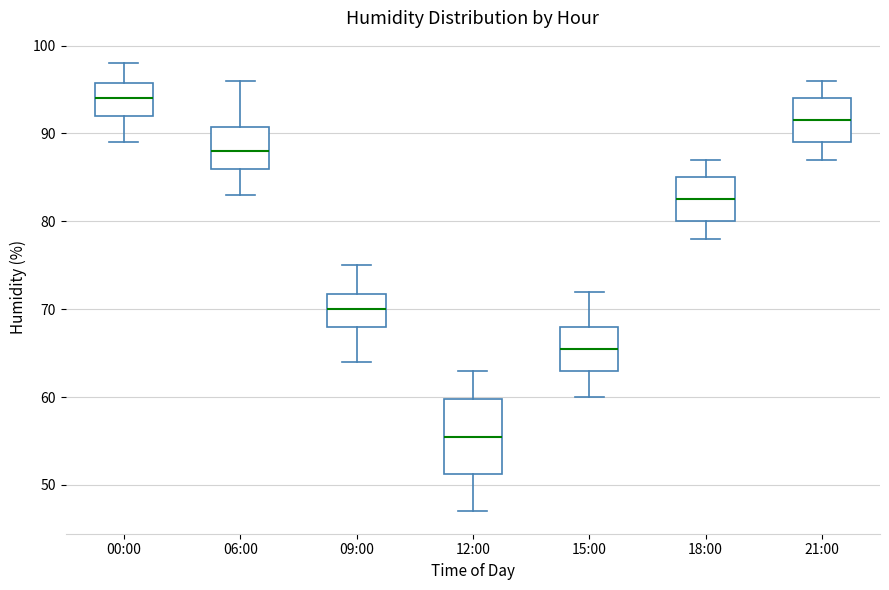

Which box's median line is the highest?

00:00